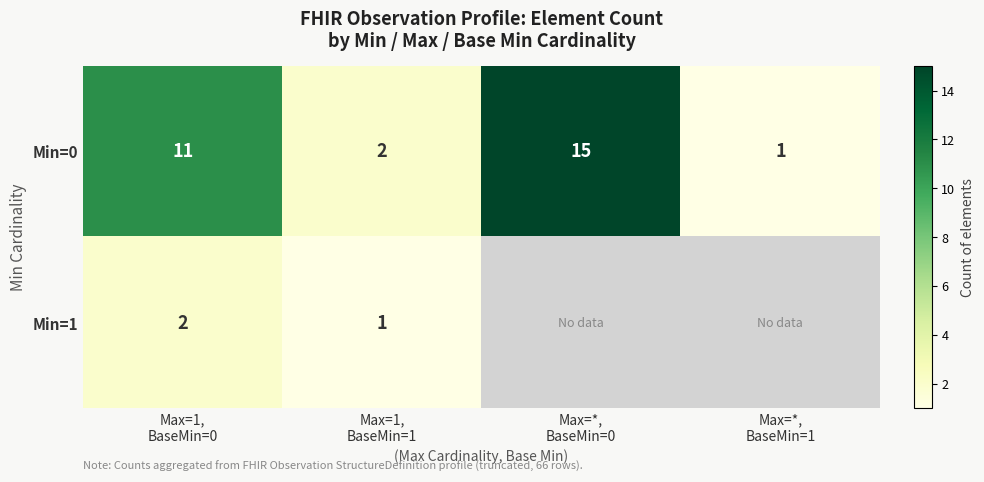

What is the difference between the maximum and minimum values in the Min=0 series?

14